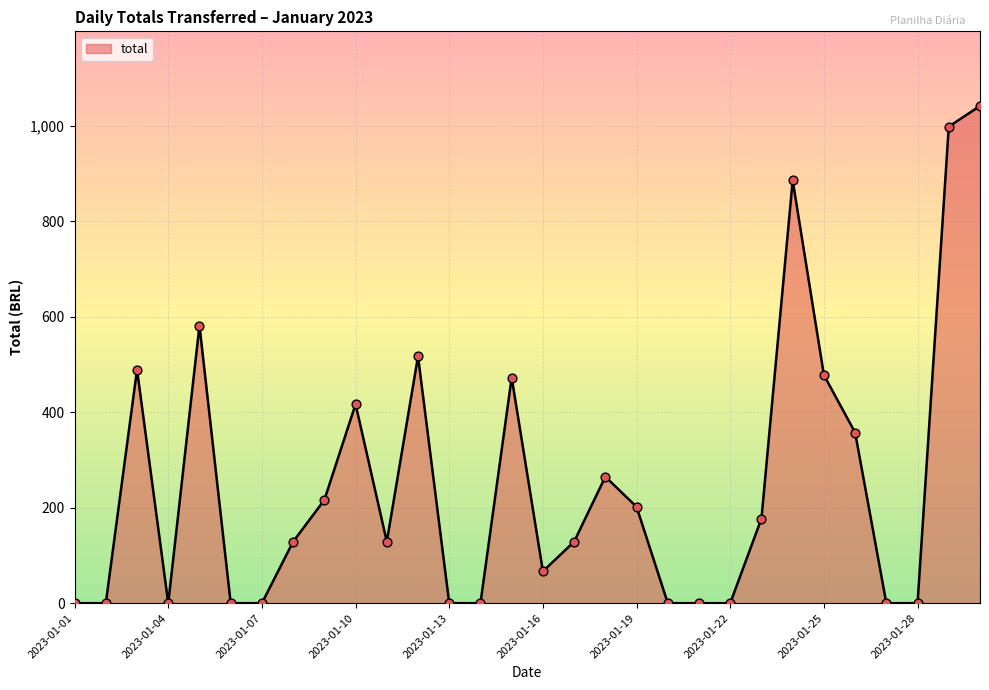

What is the difference between the maximum and minimum values?

1041.9